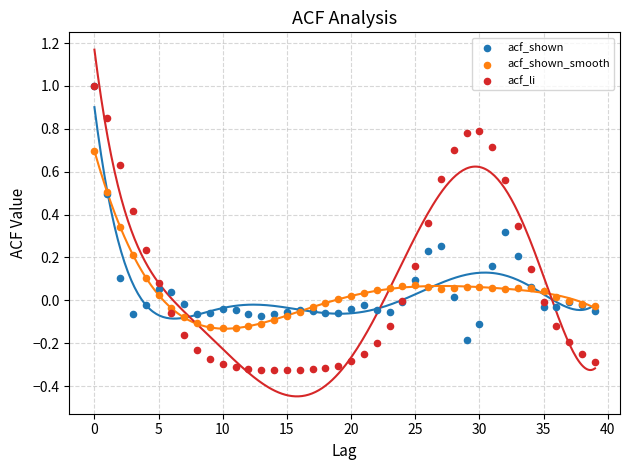

What are all the series names shown in the legend?

acf_shown, acf_shown_smooth, acf_li